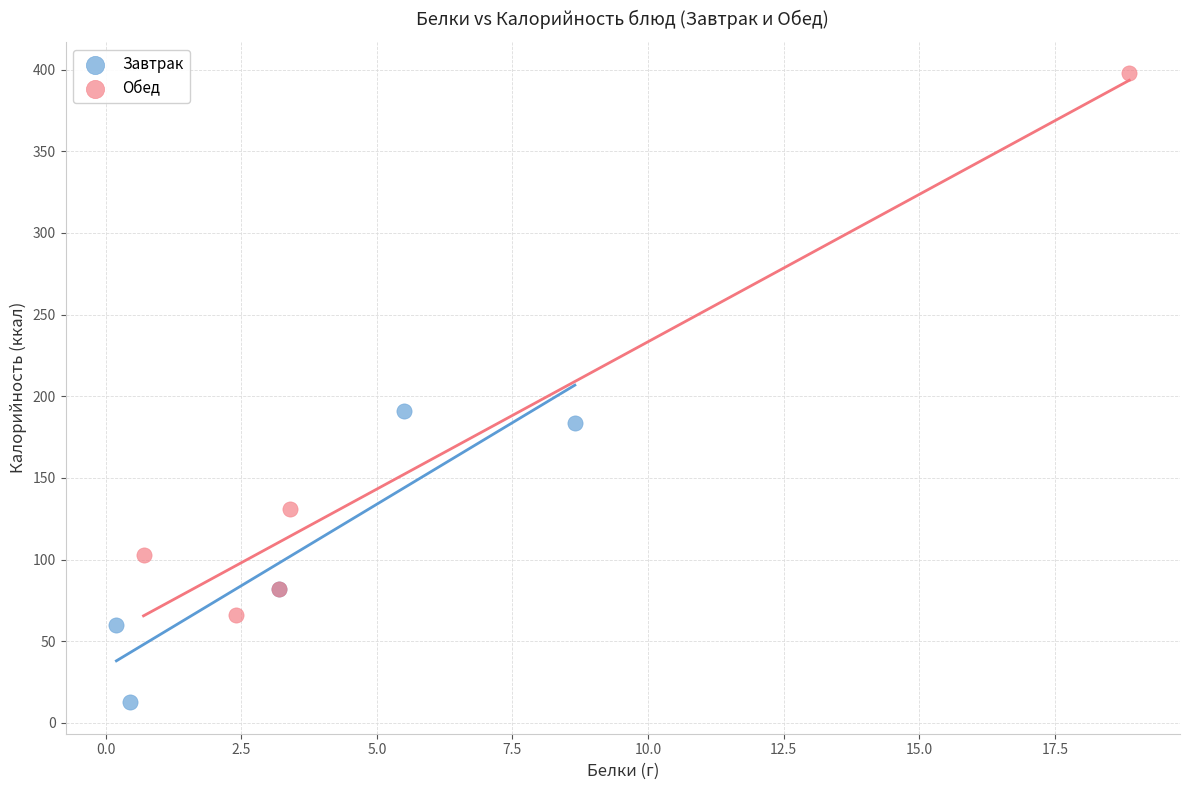

Which series contains the highest Y value?

Обед